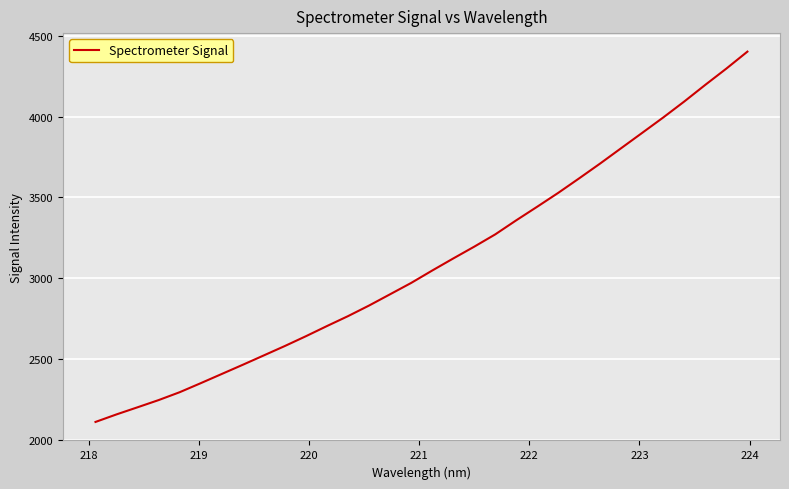

What is the difference between the maximum and minimum values?

2290.1